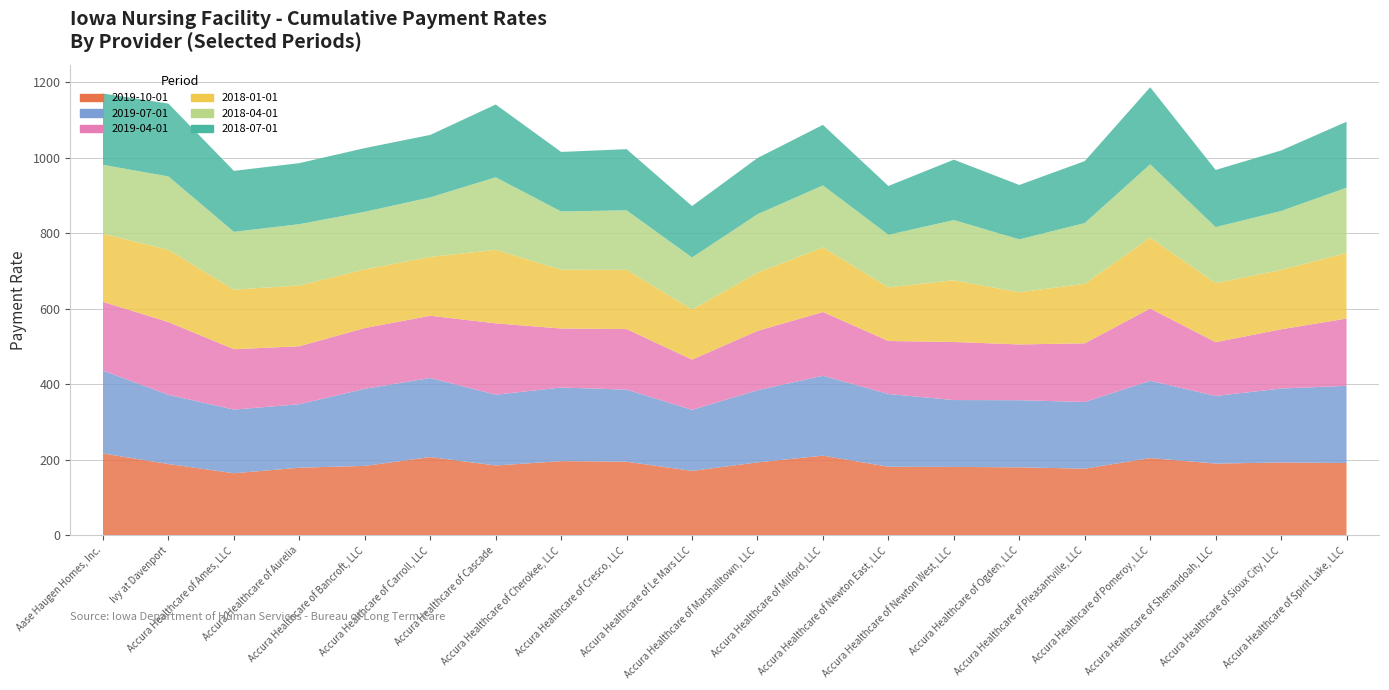

Reading left to right, what are all the values shown in this chart?

2019-10-01: Aase Haugen Homes, Inc.=216.8	Ivy at Davenport=188.7	Accura Healthcare of Ames, LLC=164.3	Accura Healthcare of Aurelia=179.0	Accura Healthcare of Bancroft, LLC=183.8	Accura Healthcare of Carroll, LLC=207.2	Accura Healthcare of Cascade=184.9	Accura Healthcare of Cherokee, LLC=196.5	Accura Healthcare of Cresco, LLC=194.9	Accura Healthcare of Le Mars LLC=170.5	Accura Healthcare of Marshalltown, LLC=193.1	Accura Healthcare of Milford, LLC=210.9	Accura Healthcare of Newton East, LLC=181.6	Accura Healthcare of Newton West, LLC=181.1	Accura Healthcare of Ogden, LLC=180.0	Accura Healthcare of Pleasantville, LLC=176.5	Accura Healthcare of Pomeroy, LLC=204.5	Accura Healthcare of Shenandoah, LLC=189.9	Accura Healthcare of Sioux City, LLC=192.9	Accura Healthcare of Spirit Lake, LLC=191.5
2019-07-01: Aase Haugen Homes, Inc.=219.5	Ivy at Davenport=183.4	Accura Healthcare of Ames, LLC=168.8	Accura Healthcare of Aurelia=168.3	Accura Healthcare of Bancroft, LLC=204.4	Accura Healthcare of Carroll, LLC=209.6	Accura Healthcare of Cascade=187.8	Accura Healthcare of Cherokee, LLC=194.9	Accura Healthcare of Cresco, LLC=191.1	Accura Healthcare of Le Mars LLC=161.8	Accura Healthcare of Marshalltown, LLC=191.3	Accura Healthcare of Milford, LLC=211.9	Accura Healthcare of Newton East, LLC=192.8	Accura Healthcare of Newton West, LLC=177.2	Accura Healthcare of Ogden, LLC=177.9	Accura Healthcare of Pleasantville, LLC=176.7	Accura Healthcare of Pomeroy, LLC=204.9	Accura Healthcare of Shenandoah, LLC=179.2	Accura Healthcare of Sioux City, LLC=195.9	Accura Healthcare of Spirit Lake, LLC=204.6
2019-04-01: Aase Haugen Homes, Inc.=182.3	Ivy at Davenport=192.8	Accura Healthcare of Ames, LLC=159.9	Accura Healthcare of Aurelia=153.6	Accura Healthcare of Bancroft, LLC=161.0	Accura Healthcare of Carroll, LLC=164.9	Accura Healthcare of Cascade=189.0	Accura Healthcare of Cherokee, LLC=156.4	Accura Healthcare of Cresco, LLC=160.4	Accura Healthcare of Le Mars LLC=133.1	Accura Healthcare of Marshalltown, LLC=157.3	Accura Healthcare of Milford, LLC=168.9	Accura Healthcare of Newton East, LLC=140.4	Accura Healthcare of Newton West, LLC=153.9	Accura Healthcare of Ogden, LLC=147.8	Accura Healthcare of Pleasantville, LLC=155.4	Accura Healthcare of Pomeroy, LLC=191.5	Accura Healthcare of Shenandoah, LLC=142.6	Accura Healthcare of Sioux City, LLC=157.0	Accura Healthcare of Spirit Lake, LLC=178.2
2018-01-01: Aase Haugen Homes, Inc.=180.2	Ivy at Davenport=191.5	Accura Healthcare of Ames, LLC=157.8	Accura Healthcare of Aurelia=161.1	Accura Healthcare of Bancroft, LLC=155.4	Accura Healthcare of Carroll, LLC=156.0	Accura Healthcare of Cascade=194.6	Accura Healthcare of Cherokee, LLC=155.9	Accura Healthcare of Cresco, LLC=157.1	Accura Healthcare of Le Mars LLC=132.6	Accura Healthcare of Marshalltown, LLC=154.2	Accura Healthcare of Milford, LLC=171.1	Accura Healthcare of Newton East, LLC=142.2	Accura Healthcare of Newton West, LLC=163.6	Accura Healthcare of Ogden, LLC=138.3	Accura Healthcare of Pleasantville, LLC=157.7	Accura Healthcare of Pomeroy, LLC=187.9	Accura Healthcare of Shenandoah, LLC=156.3	Accura Healthcare of Sioux City, LLC=157.4	Accura Healthcare of Spirit Lake, LLC=173.8
2018-04-01: Aase Haugen Homes, Inc.=182.9	Ivy at Davenport=194.5	Accura Healthcare of Ames, LLC=153.3	Accura Healthcare of Aurelia=162.4	Accura Healthcare of Bancroft, LLC=152.6	Accura Healthcare of Carroll, LLC=157.7	Accura Healthcare of Cascade=192.4	Accura Healthcare of Cherokee, LLC=154.3	Accura Healthcare of Cresco, LLC=157.7	Accura Healthcare of Le Mars LLC=138.1	Accura Healthcare of Marshalltown, LLC=154.9	Accura Healthcare of Milford, LLC=164.4	Accura Healthcare of Newton East, LLC=139.3	Accura Healthcare of Newton West, LLC=159.5	Accura Healthcare of Ogden, LLC=140.1	Accura Healthcare of Pleasantville, LLC=161.1	Accura Healthcare of Pomeroy, LLC=194.2	Accura Healthcare of Shenandoah, LLC=148.6	Accura Healthcare of Sioux City, LLC=156.1	Accura Healthcare of Spirit Lake, LLC=173.0
2018-07-01: Aase Haugen Homes, Inc.=189.0	Ivy at Davenport=193.0	Accura Healthcare of Ames, LLC=161.5	Accura Healthcare of Aurelia=161.7	Accura Healthcare of Bancroft, LLC=168.8	Accura Healthcare of Carroll, LLC=165.5	Accura Healthcare of Cascade=192.9	Accura Healthcare of Cherokee, LLC=157.8	Accura Healthcare of Cresco, LLC=162.1	Accura Healthcare of Le Mars LLC=136.3	Accura Healthcare of Marshalltown, LLC=149.0	Accura Healthcare of Milford, LLC=160.4	Accura Healthcare of Newton East, LLC=129.4	Accura Healthcare of Newton West, LLC=160.0	Accura Healthcare of Ogden, LLC=144.2	Accura Healthcare of Pleasantville, LLC=164.1	Accura Healthcare of Pomeroy, LLC=204.3	Accura Healthcare of Shenandoah, LLC=151.5	Accura Healthcare of Sioux City, LLC=160.4	Accura Healthcare of Spirit Lake, LLC=174.7